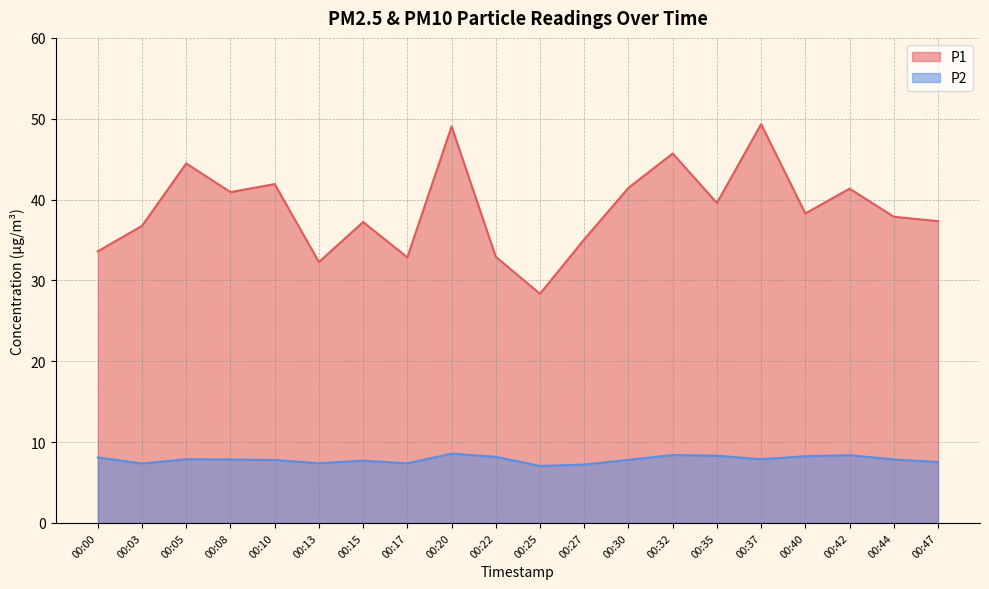

Reading left to right, what are all the values shown in this chart?

P1: 33.6	36.8	44.5	40.9	41.9	32.3	37.2	32.9	49.0	32.9	28.4	35.1	41.5	45.7	39.6	49.3	38.3	41.4	37.9	37.3
P2: 8.1	7.3	7.9	7.8	7.8	7.4	7.7	7.4	8.6	8.2	7.0	7.2	7.8	8.4	8.3	7.9	8.2	8.4	7.8	7.5